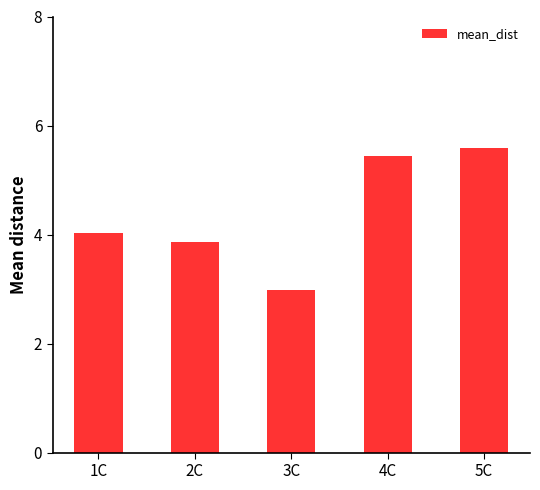

What is the minimum value shown in the chart?

3.0